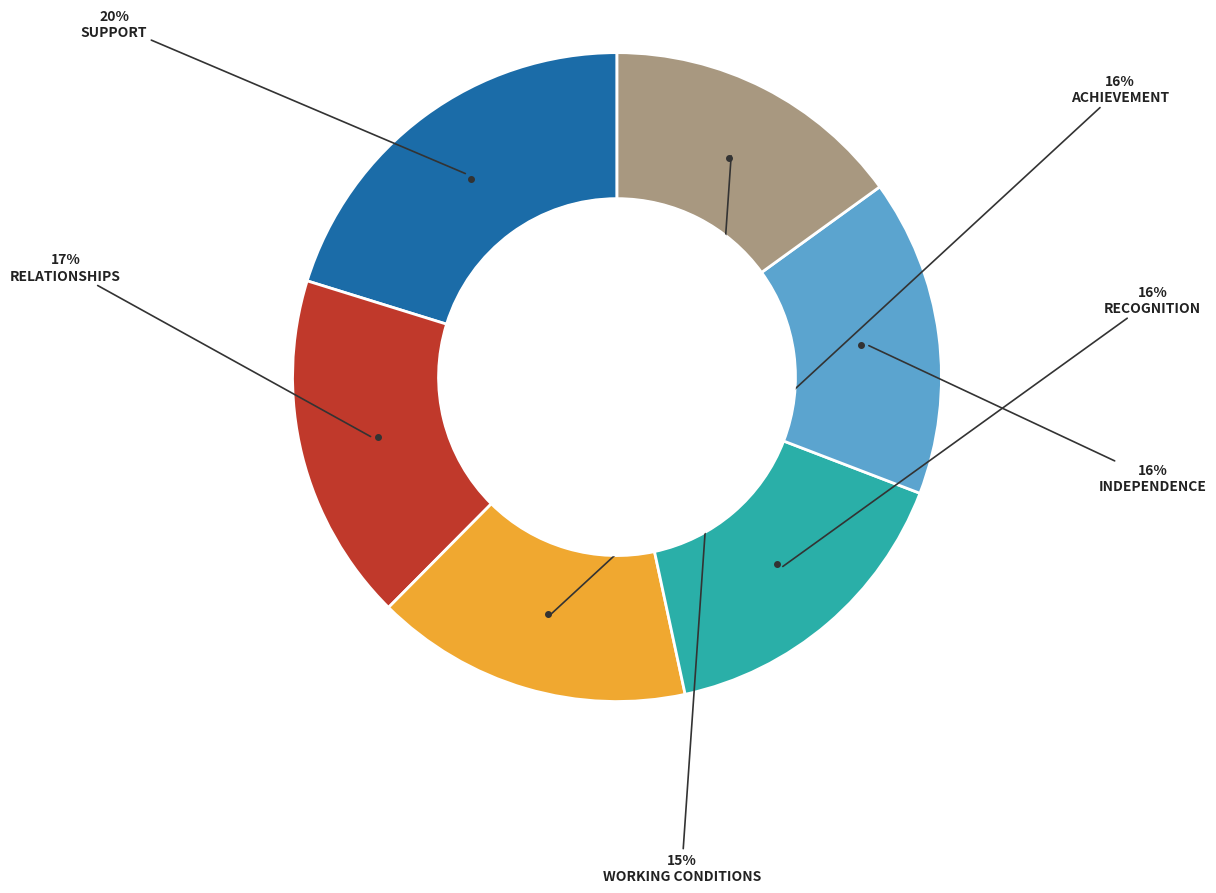

To the nearest percent, what is the difference between the largest and smallest slice percentages?

5%